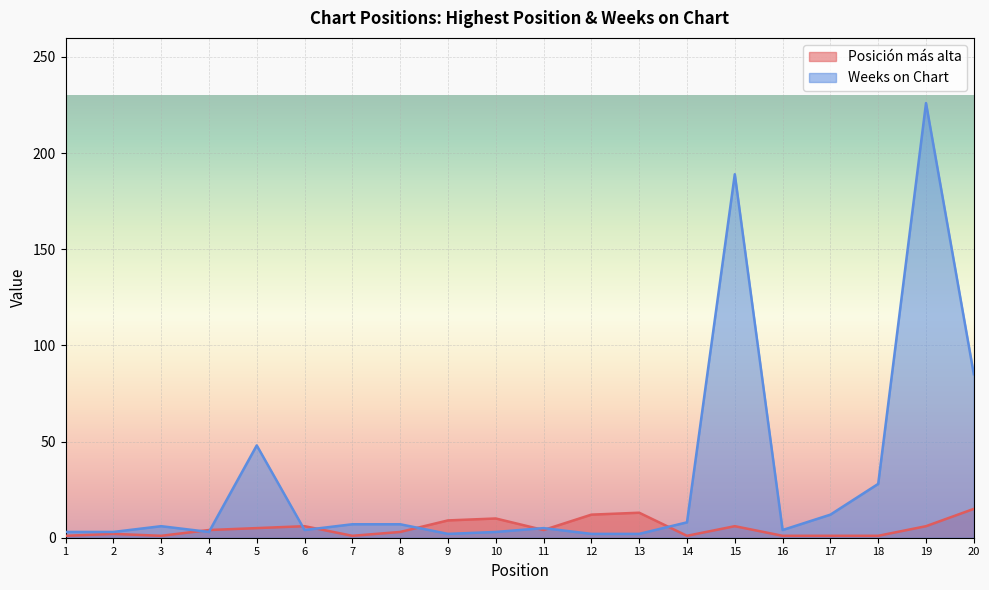

List the labels in order of Posición más alta value, largest first.

20, 13, 12, 10, 9, 6, 15, 19, 5, 4, 11, 8, 2, 1, 3, 7, 14, 16, 17, 18